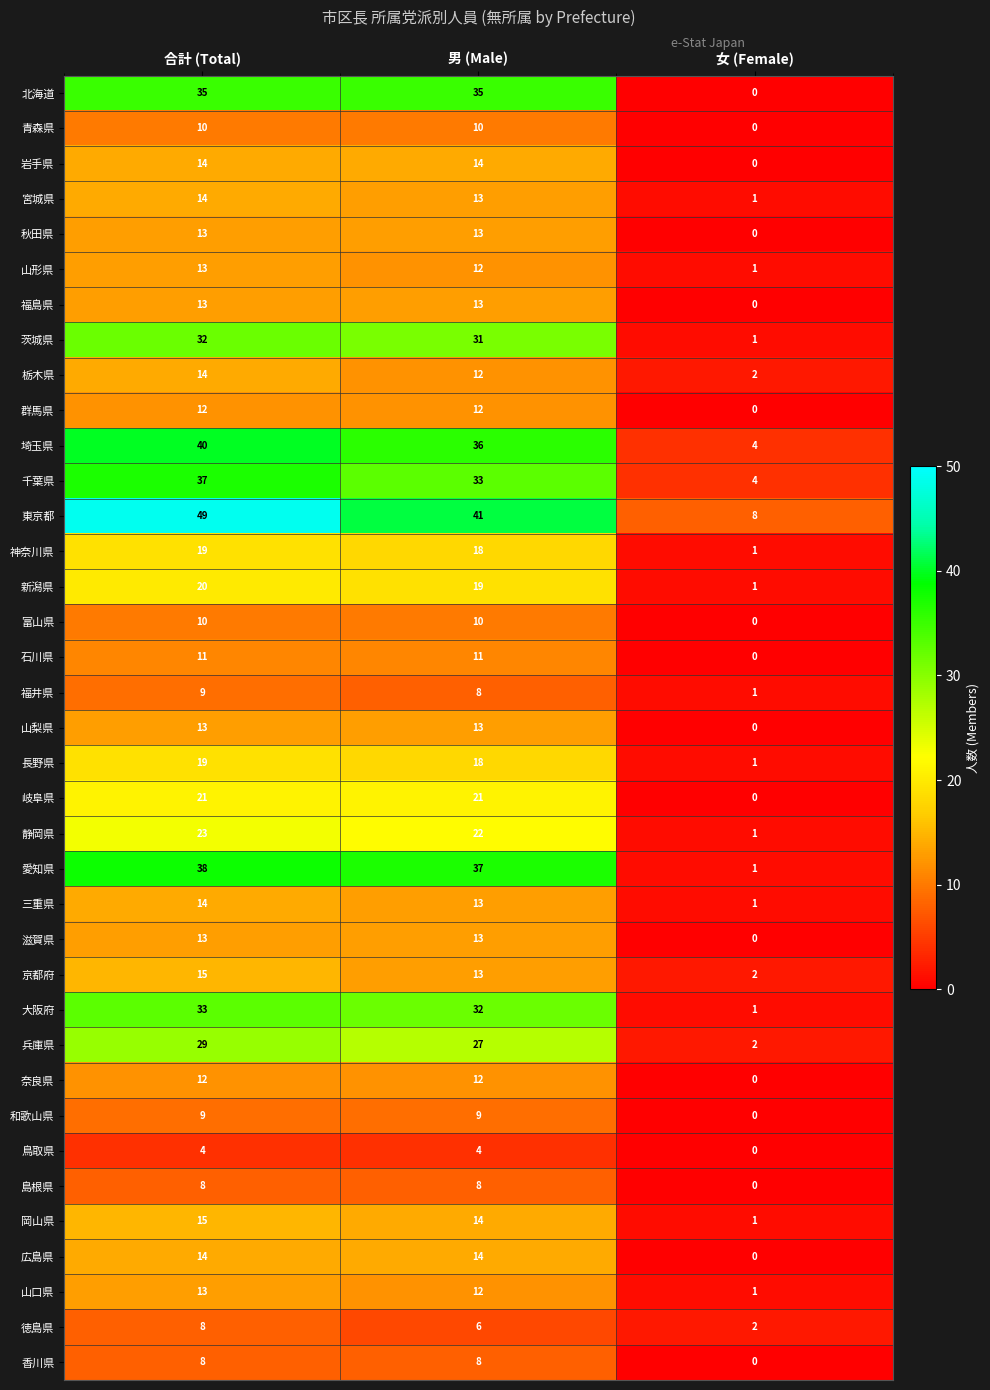

Is it true that 新潟県 equals 19 at 男 (Male)?

True